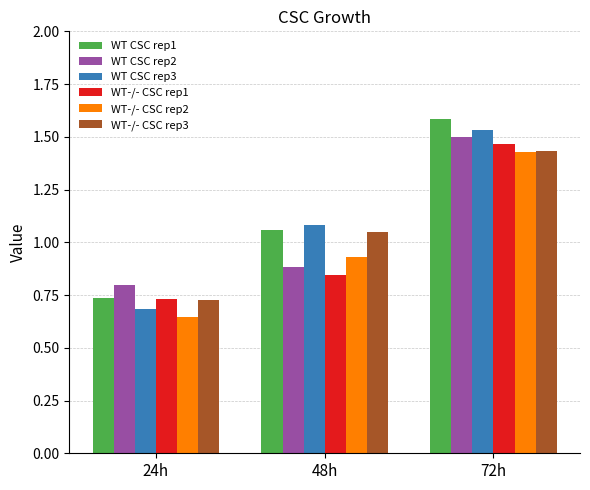

List the labels in order of WT-/- CSC rep1 value, smallest first.

24h, 48h, 72h